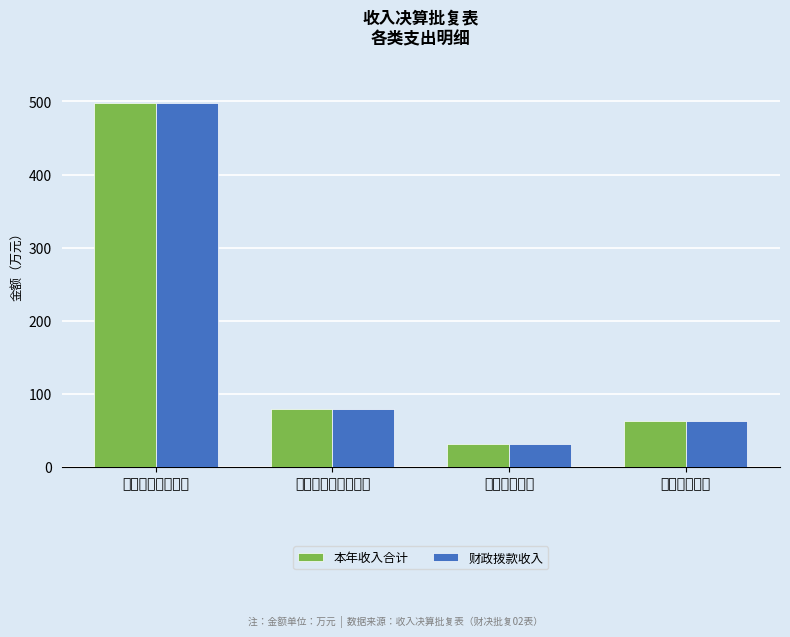

True or false: 财政拨款收入 has a value of 30.9 at 卫生健康支出.

True